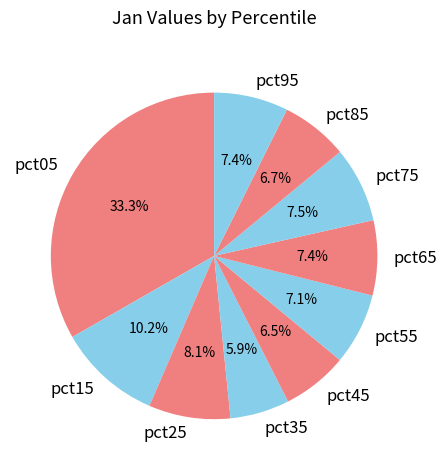

To the nearest percent, what is the difference between the largest and smallest slice percentages?

27%